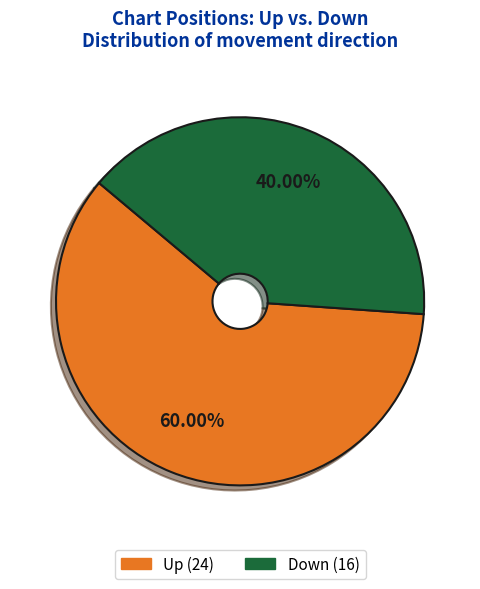

Is there a majority slice in this chart?

Yes